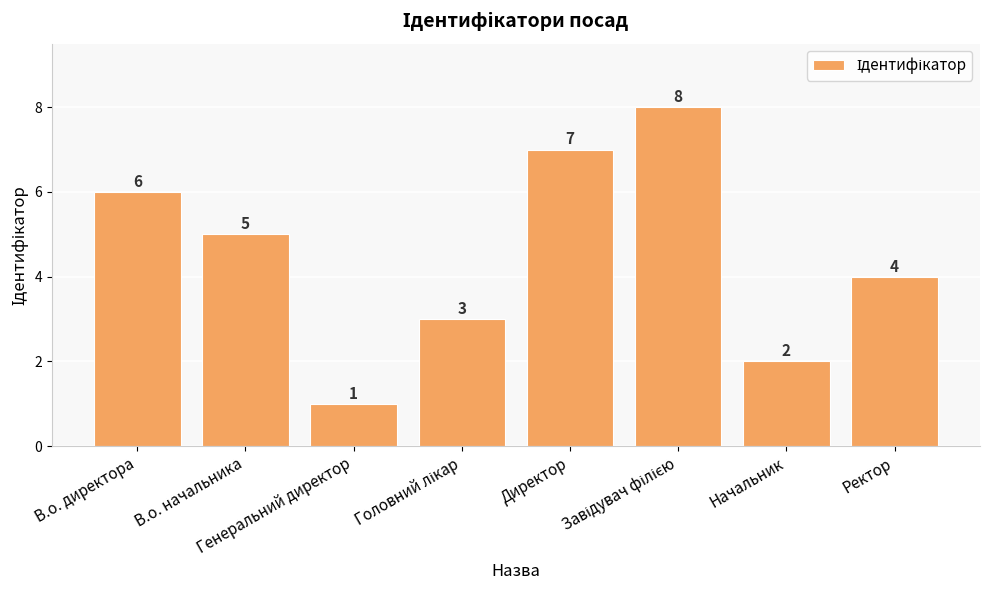

How many bars are there in total?

8